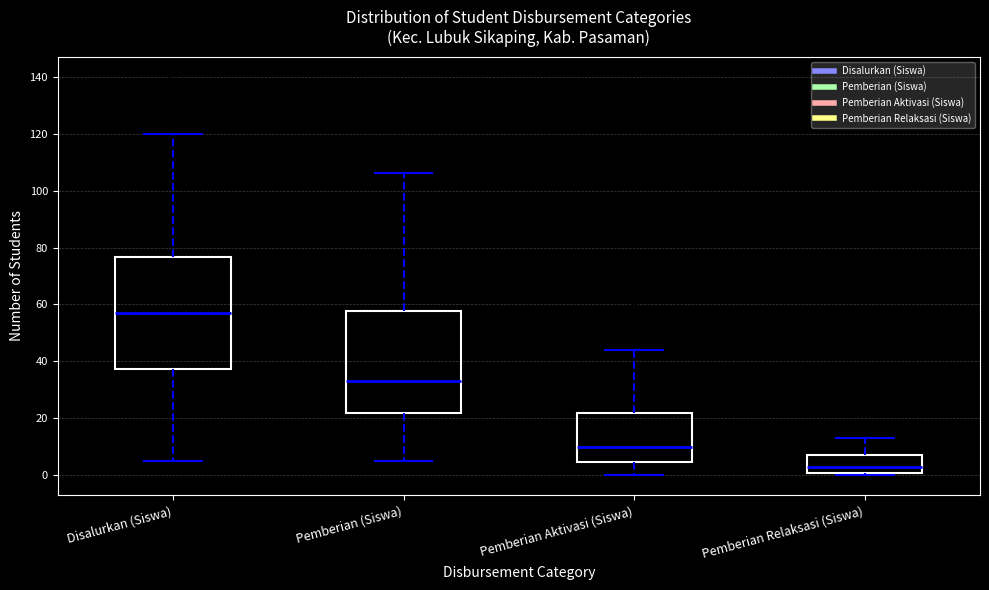

Reading left to right, read every box against the y-axis: the position of its median line, the range the box covers, and the ends of its whiskers. The values are not printed on the chart, so give them approximately, as read against the axis.

Disalurkan (Siswa): median 58, box 38 to 76, whiskers 6 to 120
Pemberian (Siswa): median 34, box 22 to 58, whiskers 6 to 106
Pemberian Aktivasi (Siswa): median 10, box 4 to 22, whiskers 0 to 44
Pemberian Relaksasi (Siswa): median 4, box 0 to 8, whiskers 0 (just below the box's lower edge) to 14